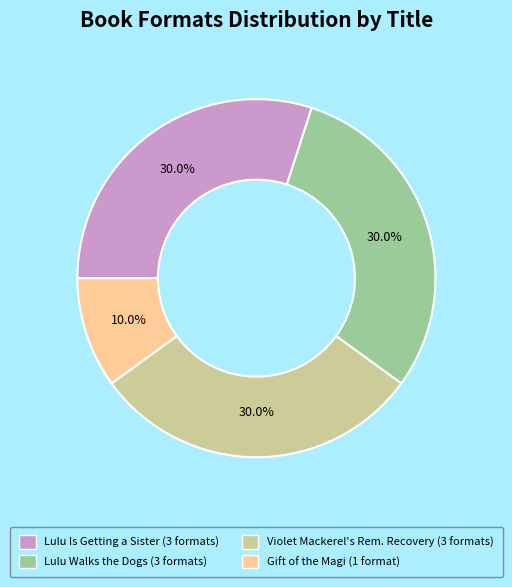

Approximately how many times larger is the value at Gift of the Magi (1 format) compared to Lulu Is Getting a Sister (3 formats)?

0.3